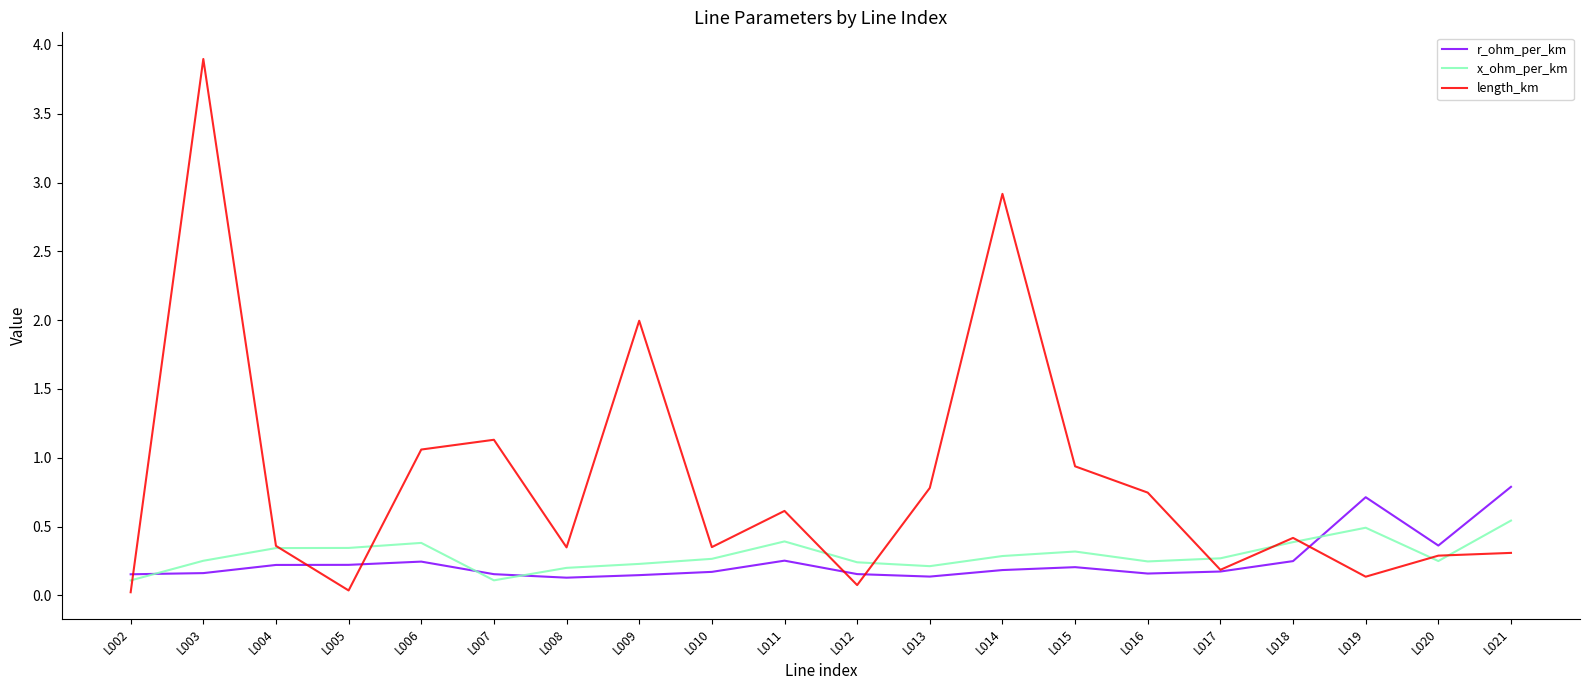

In x_ohm_per_km, how many points are lower than both neighbors (excluding endpoints)?

4